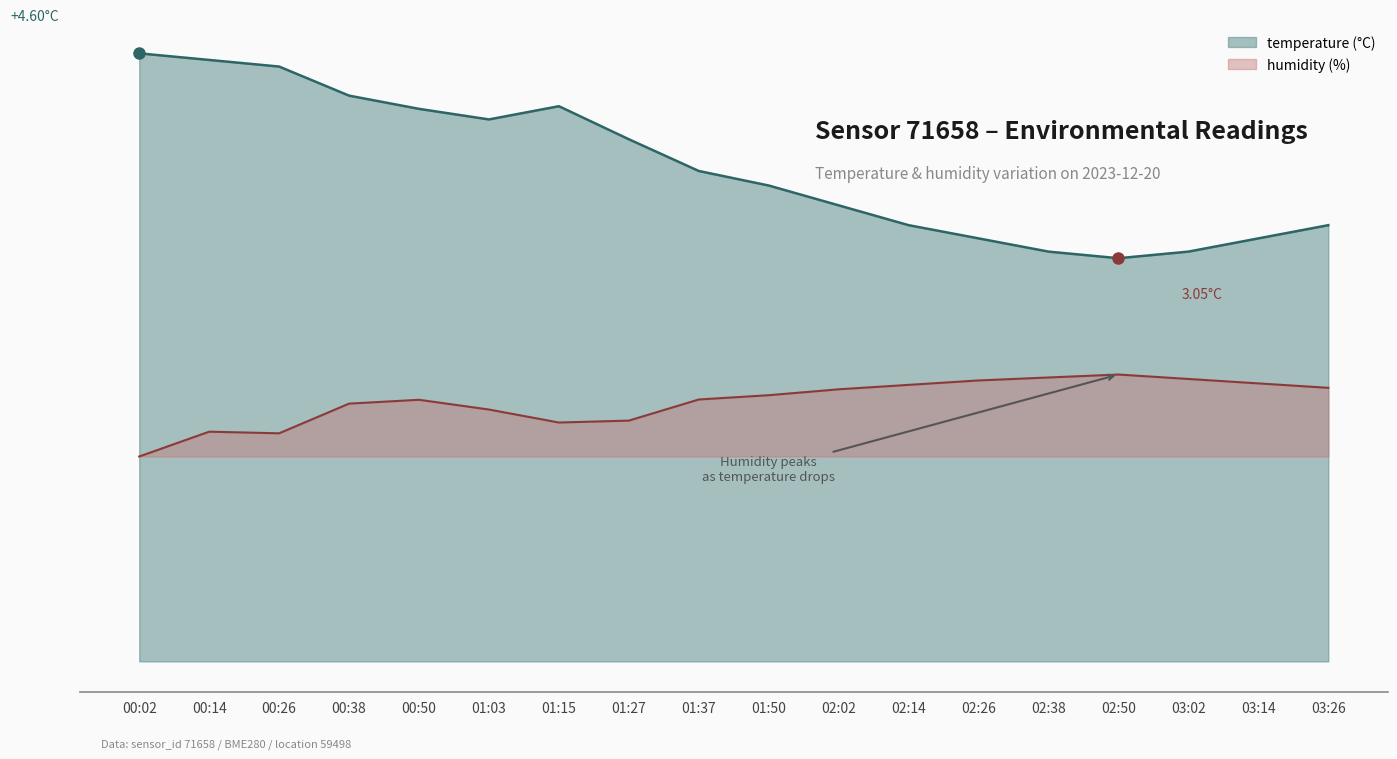

True or false: temperature and humidity intersect in this chart.

False